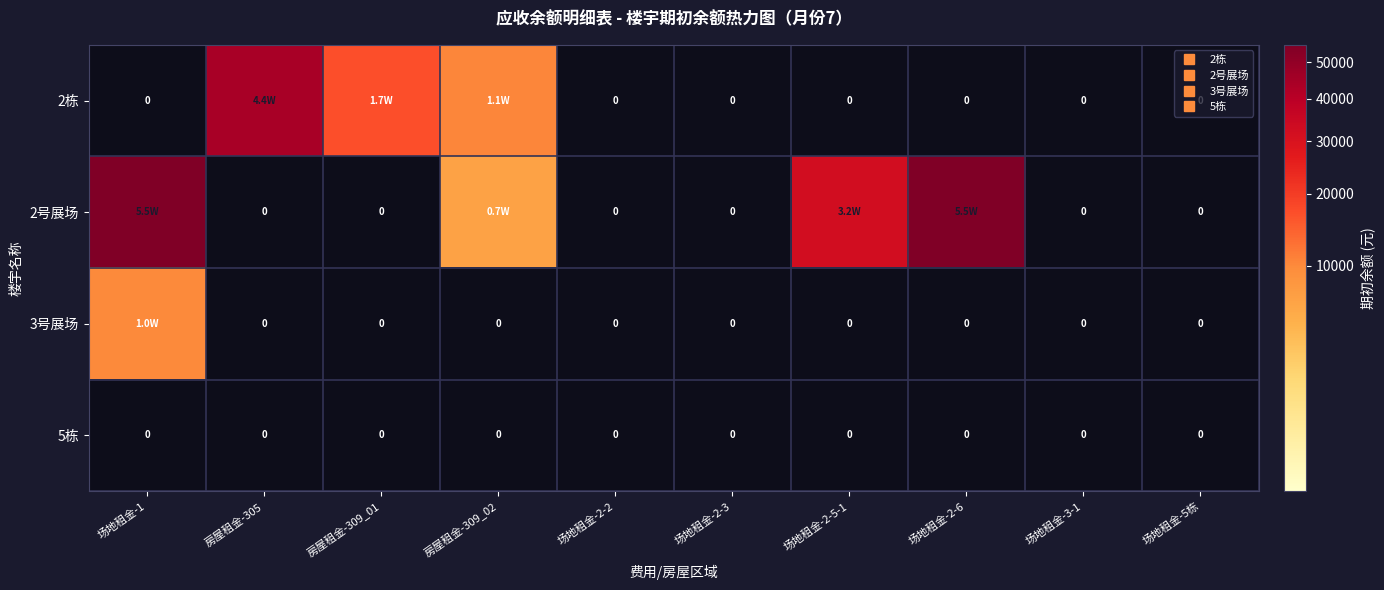

Is it true that 2栋 equals 0.0 at 场地租金-2-6?

True